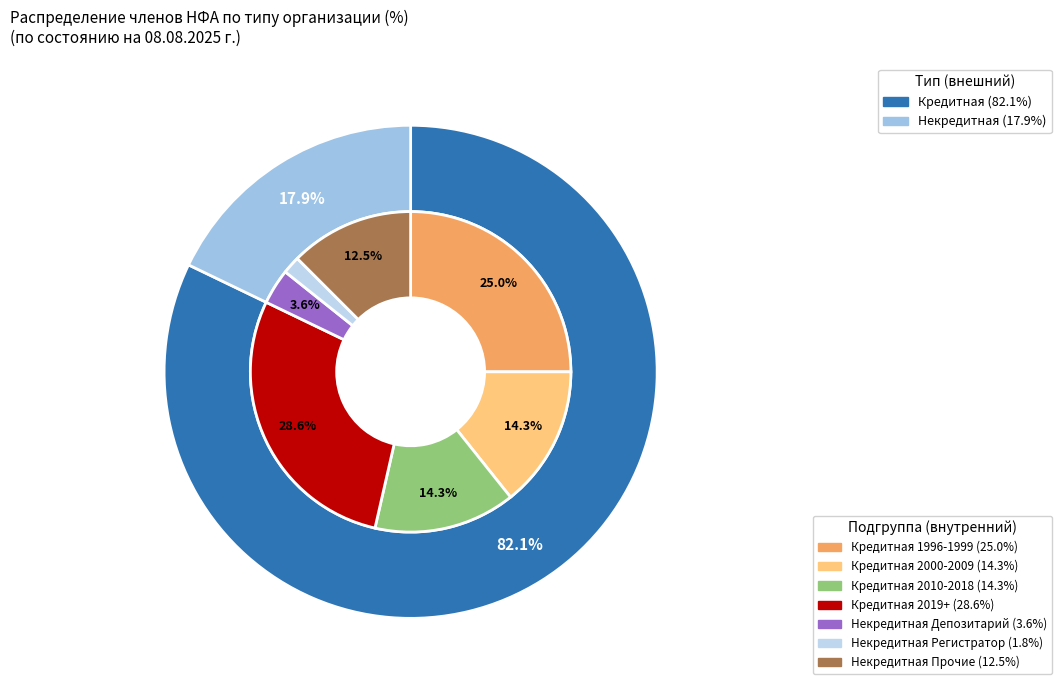

Rank the categories by value from lowest to highest.

Некредитная, Кредитная